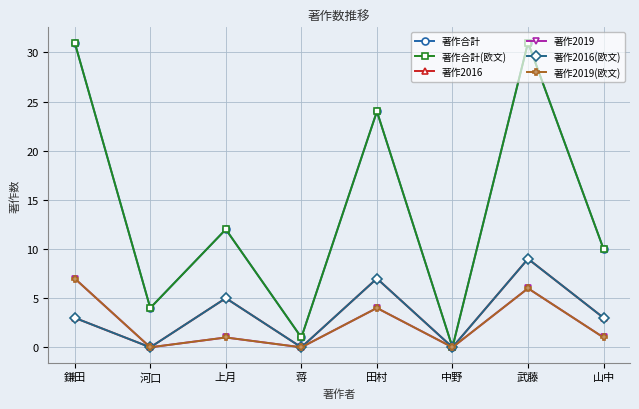

At how many categories does at least one series exceed 8?

5